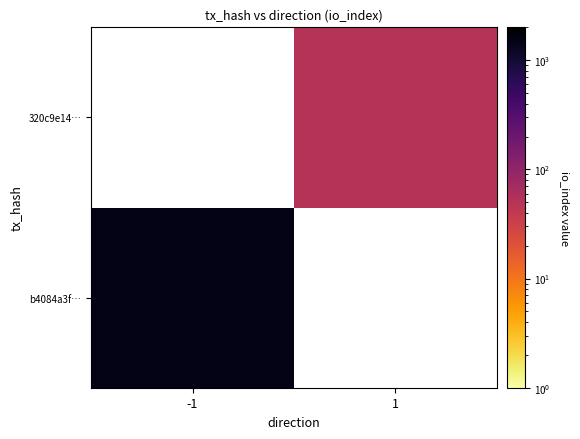

How many values in 320c9e14… are above zero?

1